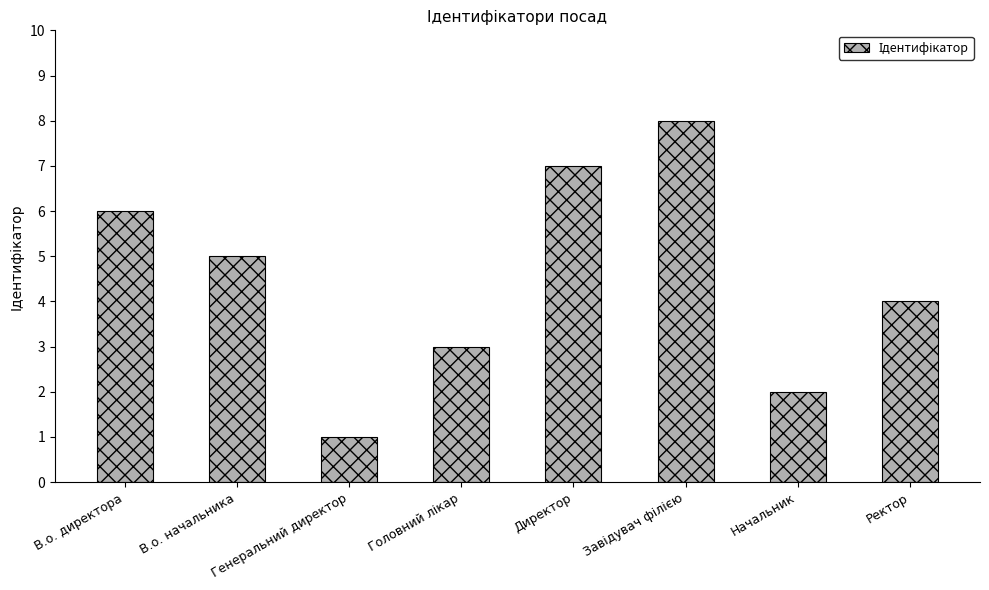

At which label is the value closest to 4?

Ректор